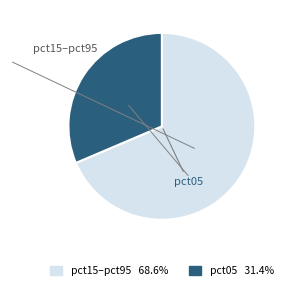

Does any single category account for the majority?

Yes